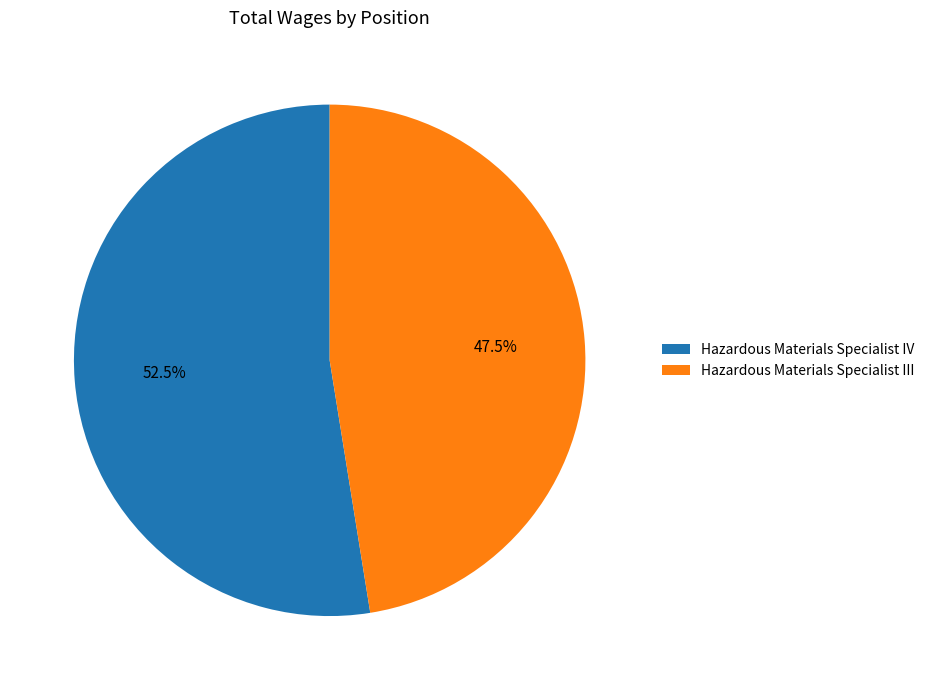

Rank the categories by value from lowest to highest.

Hazardous Materials Specialist III, Hazardous Materials Specialist IV